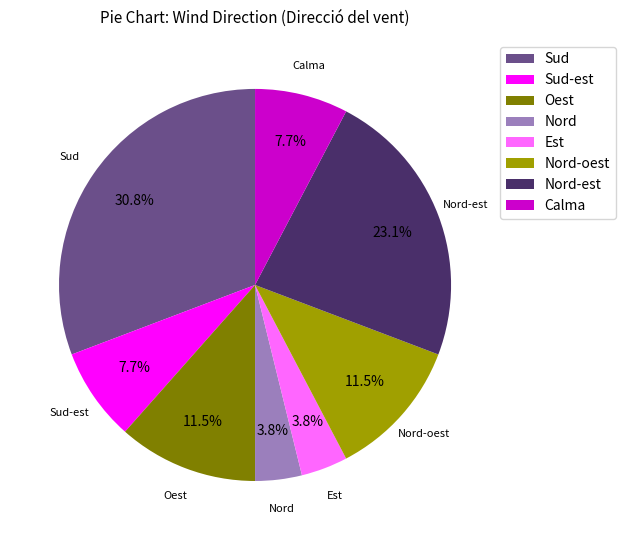

Does any single category account for the majority?

No